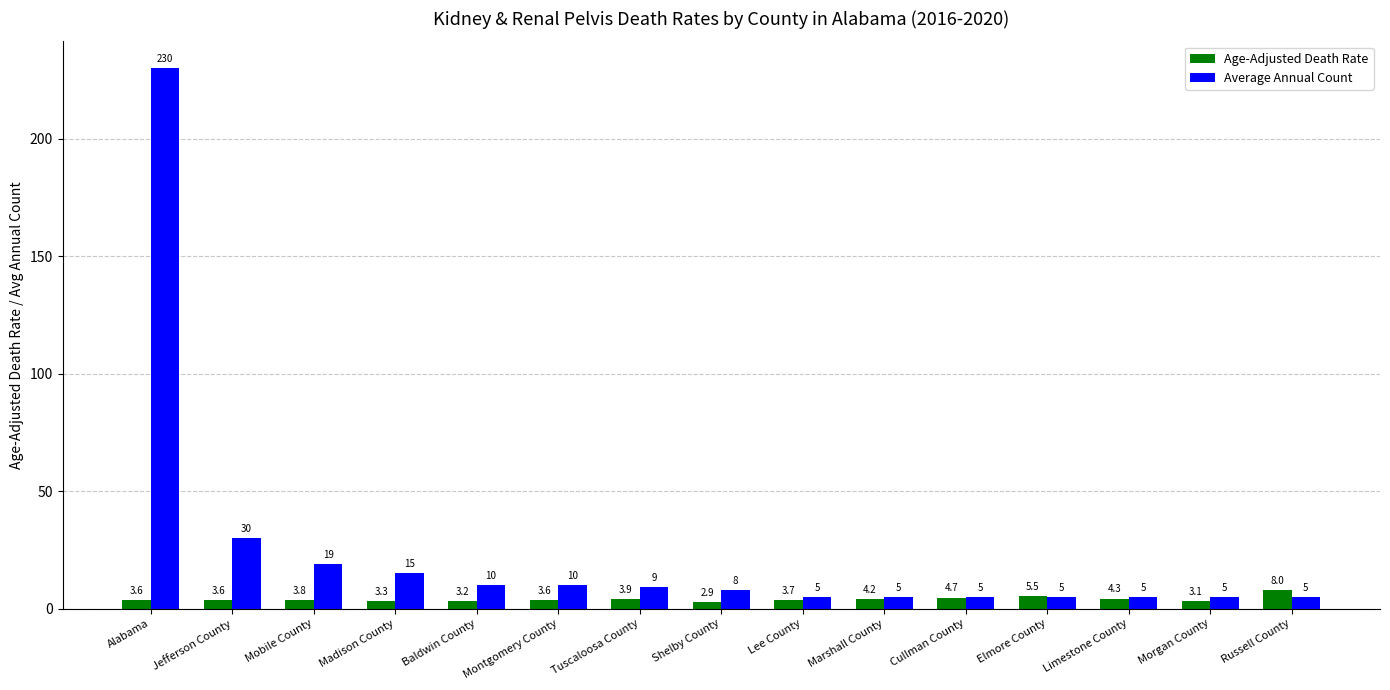

Count the number of categories in the chart.

15